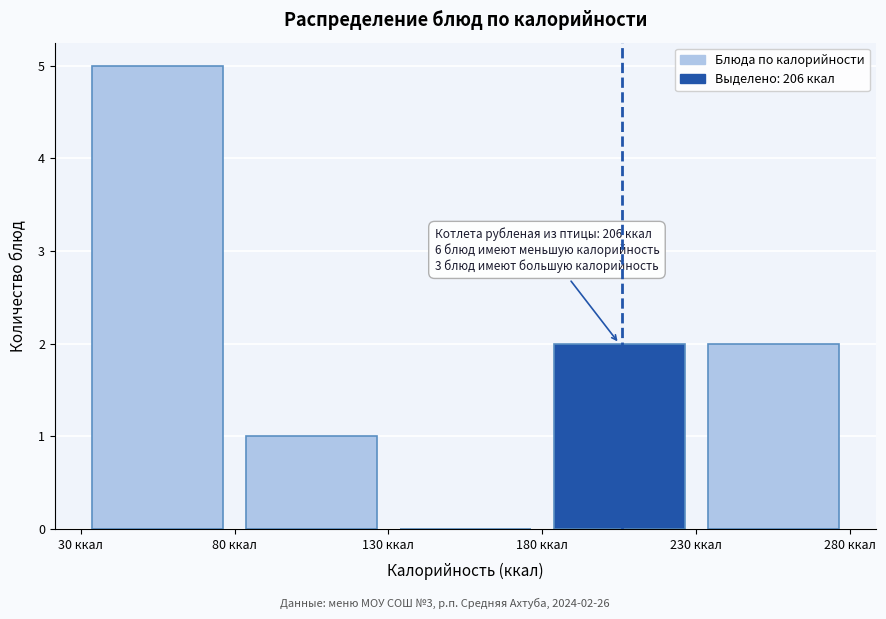

Over which range of the x-axis is the bar tallest?

30 to 80